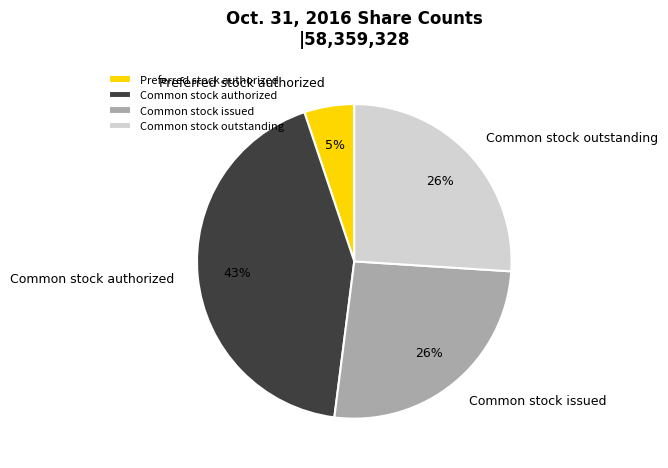

How many segments does this pie chart have?

4